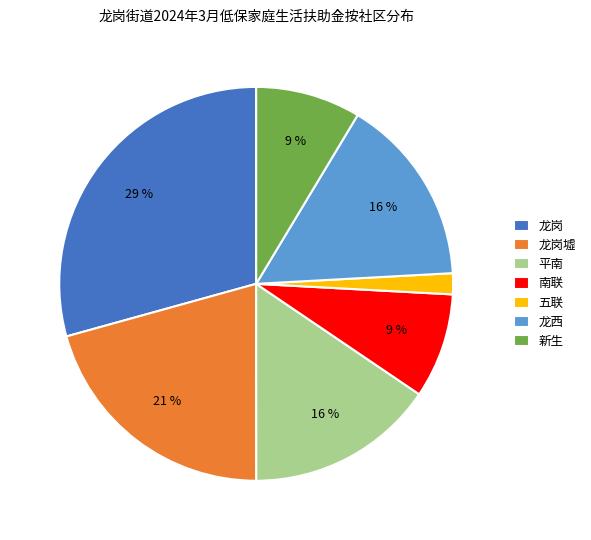

Do 南联 and 五联 together represent more than half of the pie?

No